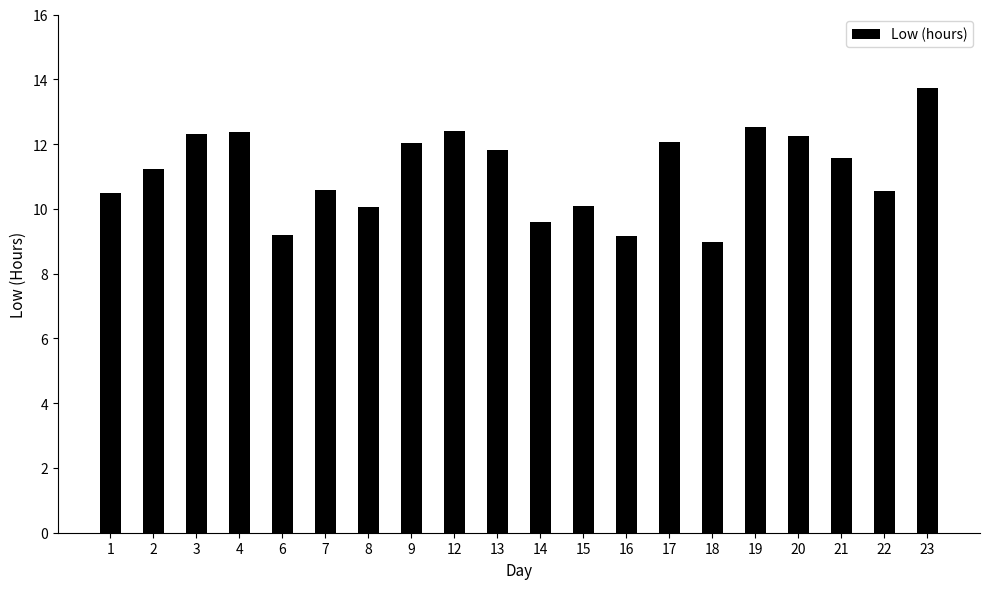

Which category has the lowest value across all series?

18